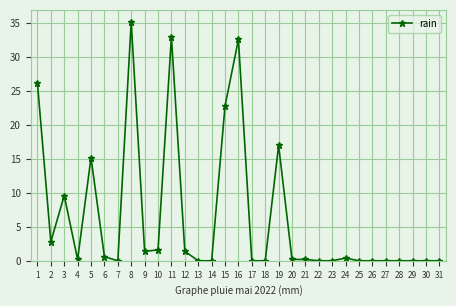

True or false: there are more than 0 points higher than both neighbors.

True